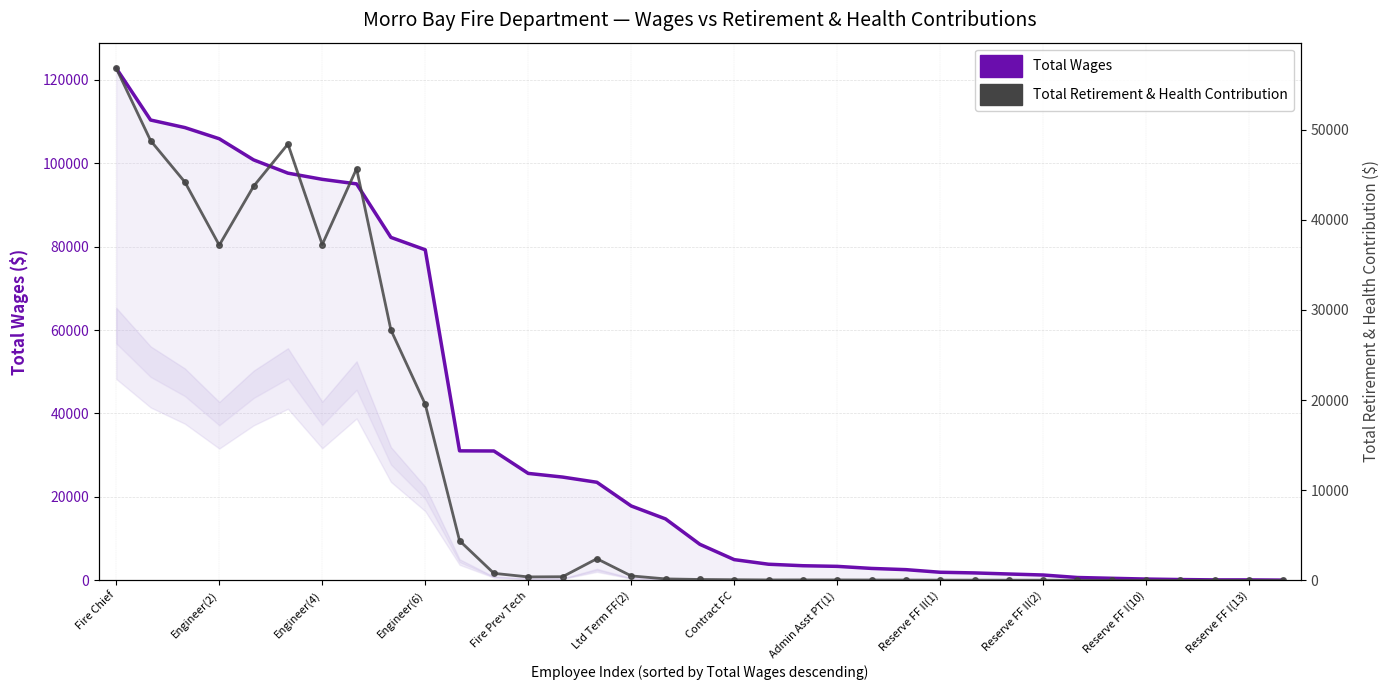

Does the chart have visible grid lines?

Yes